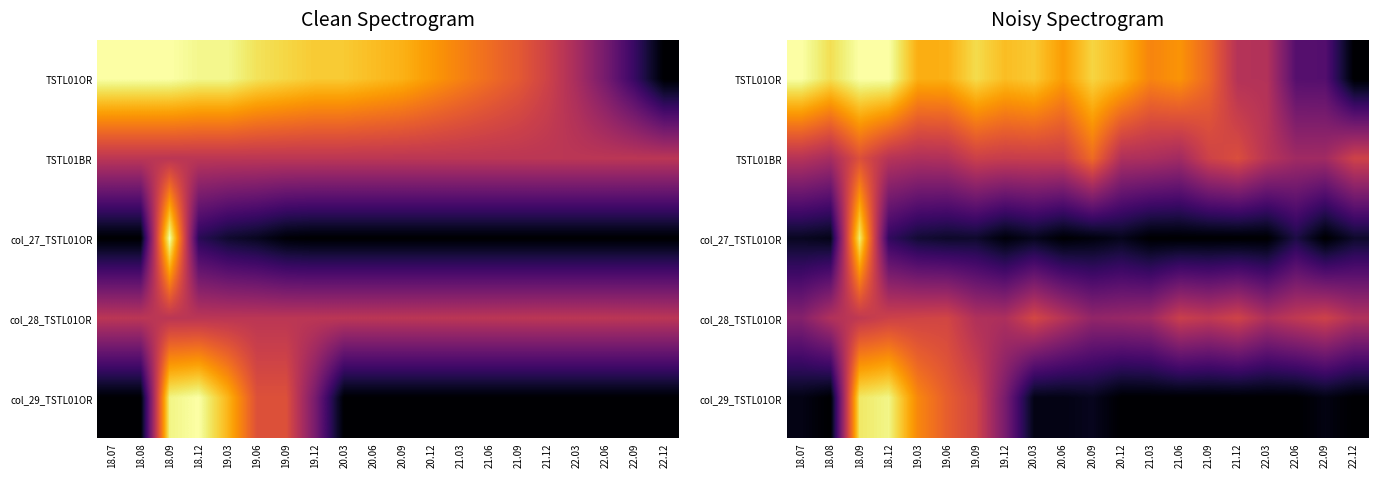

How many values in col_27_TSTL01OR are above zero?

14